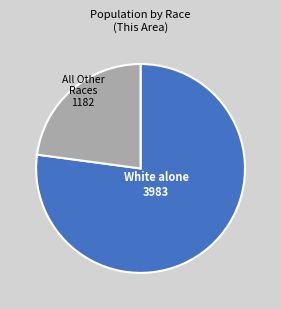

Does any single category account for the majority?

Yes